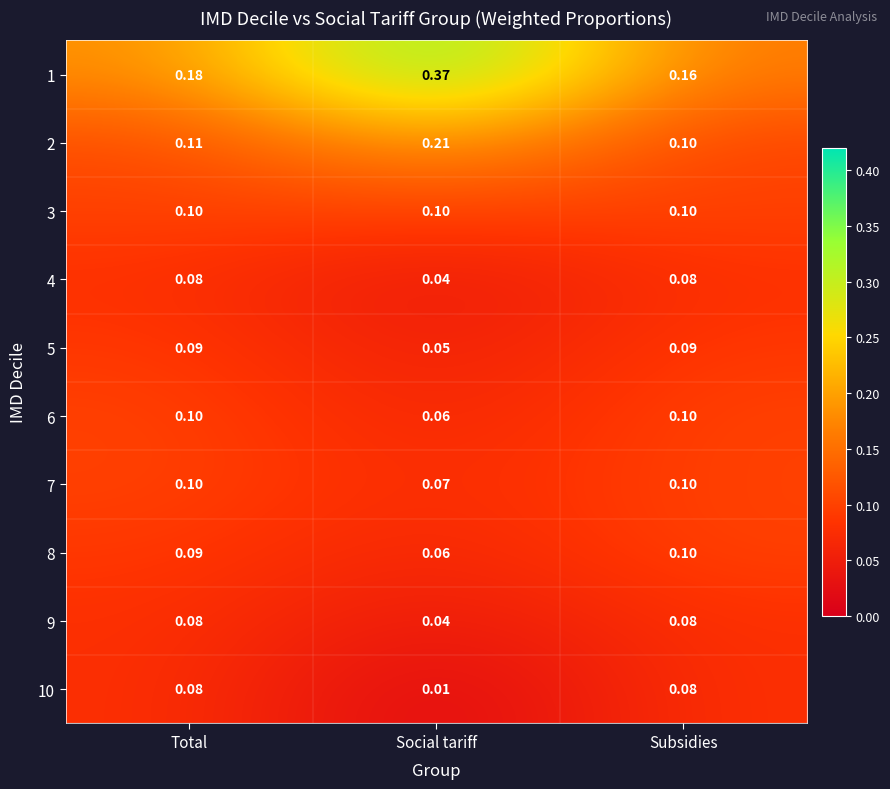

Which label corresponds to the smallest value in the chart?

Social tariff